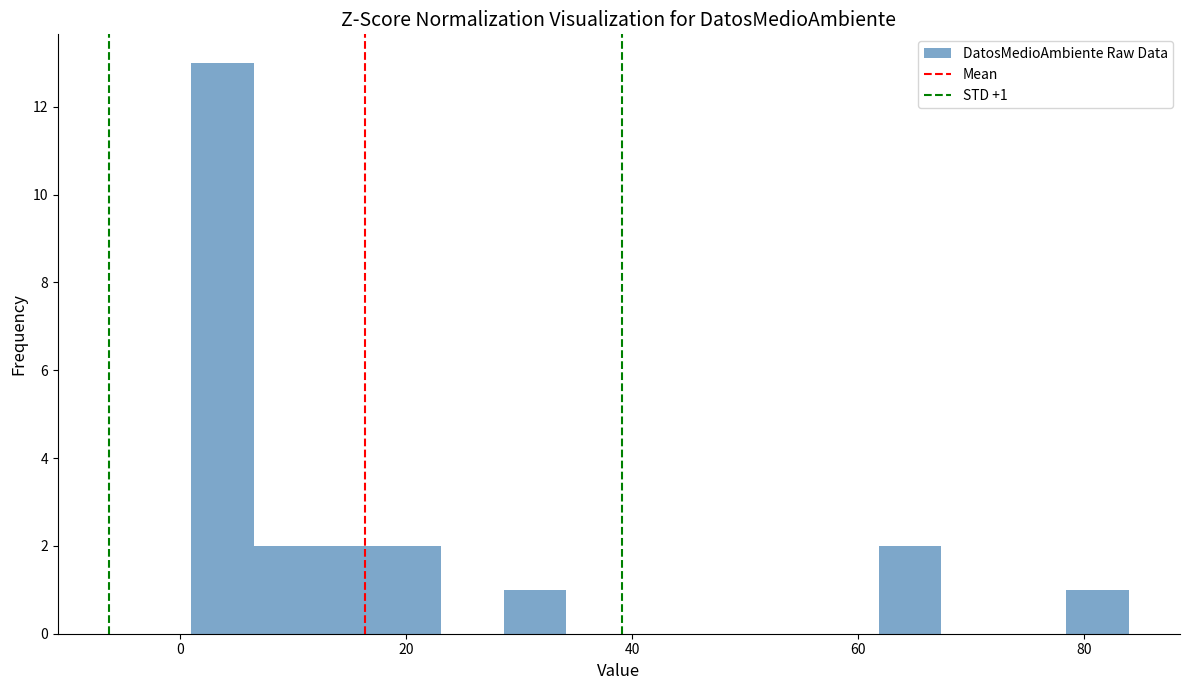

Around what value on the x-axis is the tallest bar? Give the approximate position of its centre, as read against the axis.

4